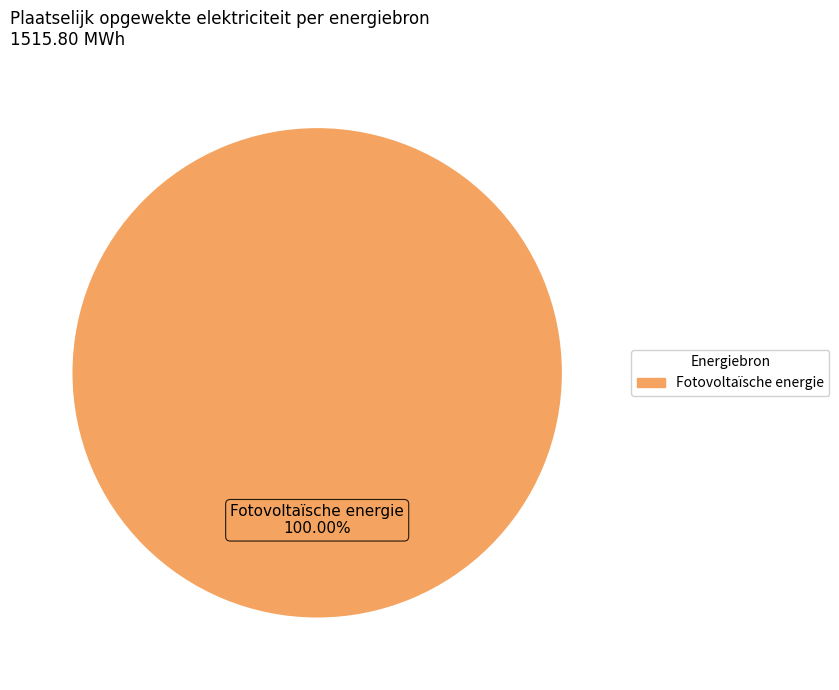

Is there a majority slice in this chart?

Yes